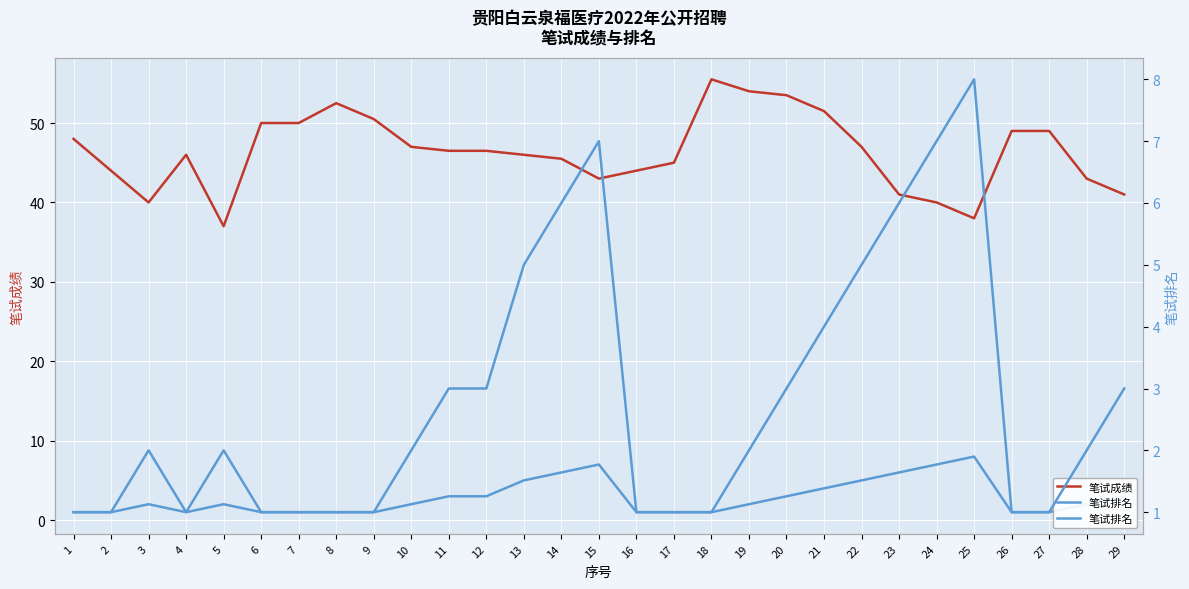

Reading left to right, what are all the values shown in this chart?

笔试成绩: 1=48.0	2=44.0	3=40.0	4=46.0	5=37.0	6=50.0	7=50.0	8=52.5	9=50.5	10=47.0	11=46.5	12=46.5	13=46.0	14=45.5	15=43.0	16=44.0	17=45.0	18=55.5	19=54.0	20=53.5	21=51.5	22=47.0	23=41.0	24=40.0	25=38.0	26=49.0	27=49.0	28=43.0	29=41.0
笔试排名: 1=1.0	2=1.0	3=2.0	4=1.0	5=2.0	6=1.0	7=1.0	8=1.0	9=1.0	10=2.0	11=3.0	12=3.0	13=5.0	14=6.0	15=7.0	16=1.0	17=1.0	18=1.0	19=2.0	20=3.0	21=4.0	22=5.0	23=6.0	24=7.0	25=8.0	26=1.0	27=1.0	28=2.0	29=3.0